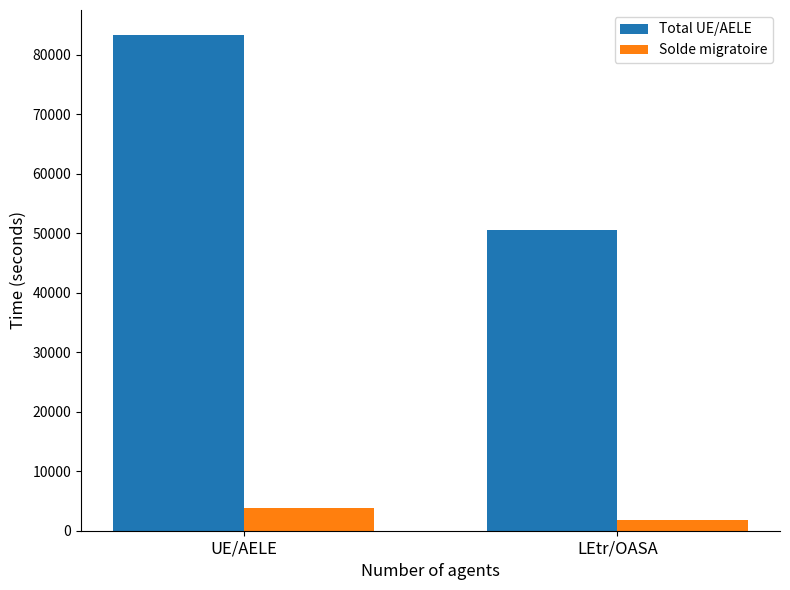

What is the value of the Total UE/AELE bar at the 1st from the left?

83314